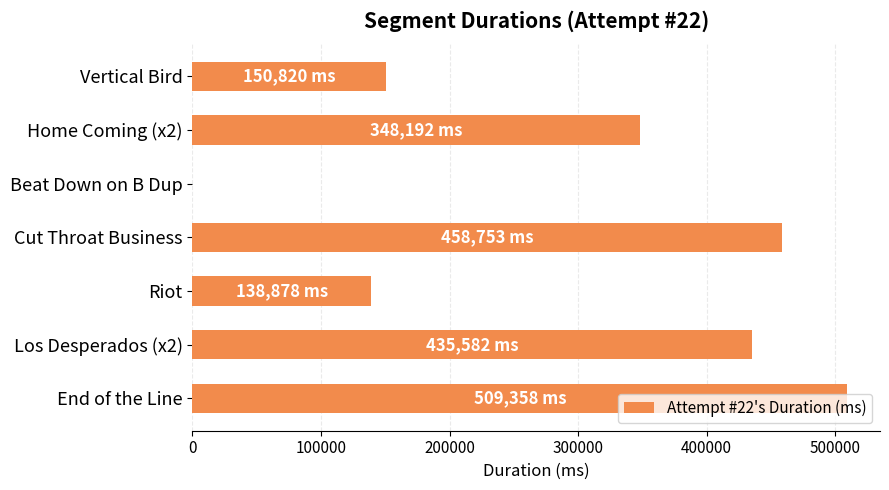

How many categories are shown in the chart?

7